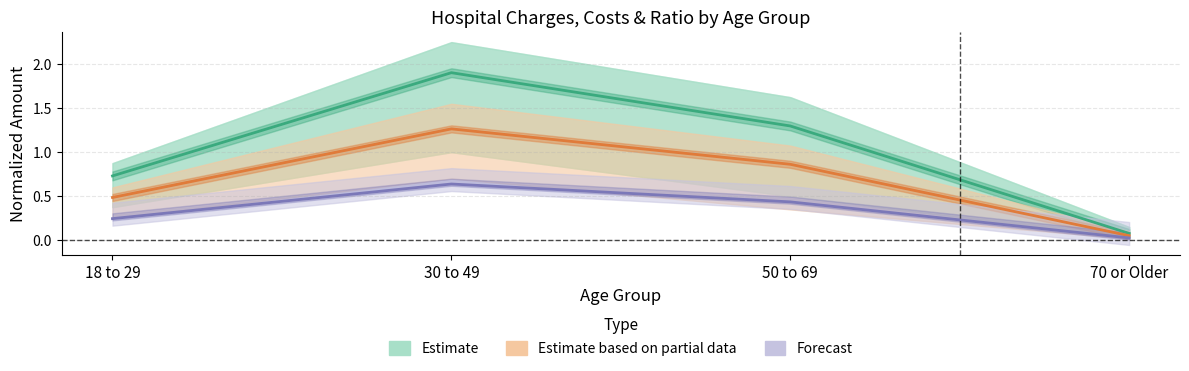

Is it true that Total Costs (Partial) equals 0.3 at 18 to 29?

False